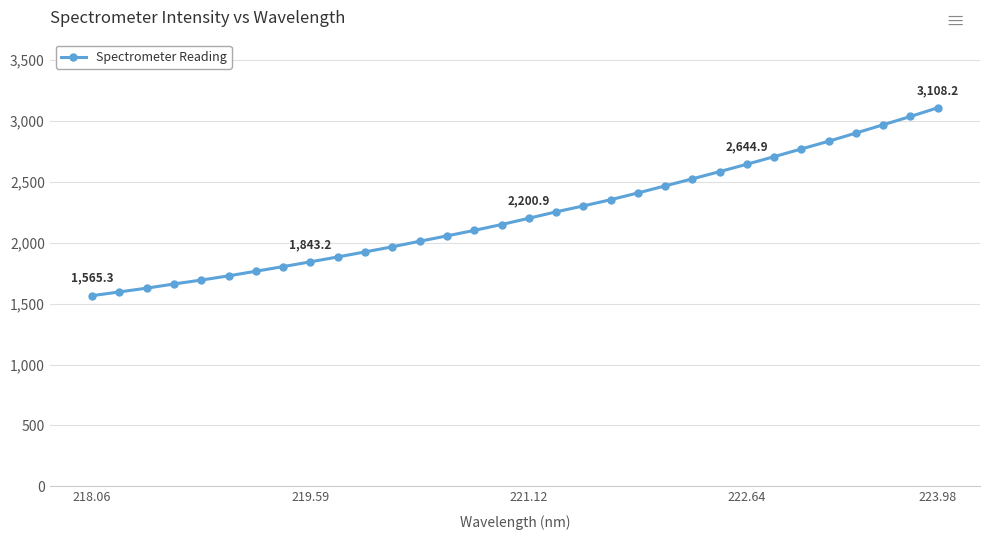

What is the difference between the maximum and minimum values?

1542.9